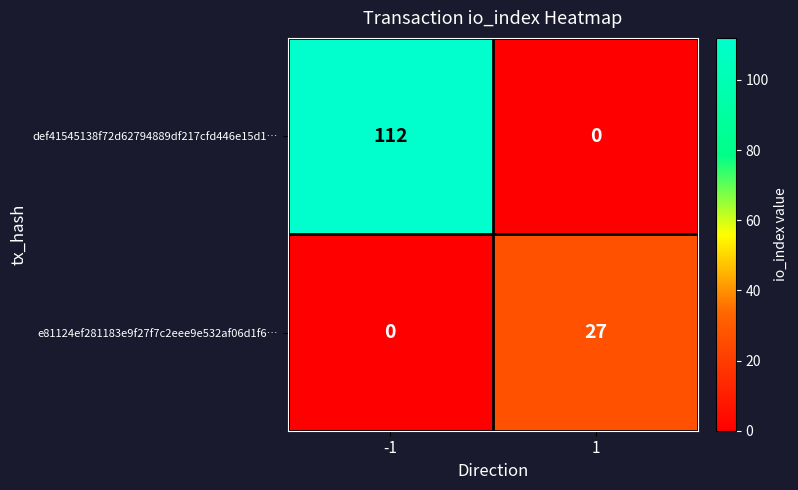

Which series has the widest spread of values?

def41545138f72d62794889df217cfd446e15d1…